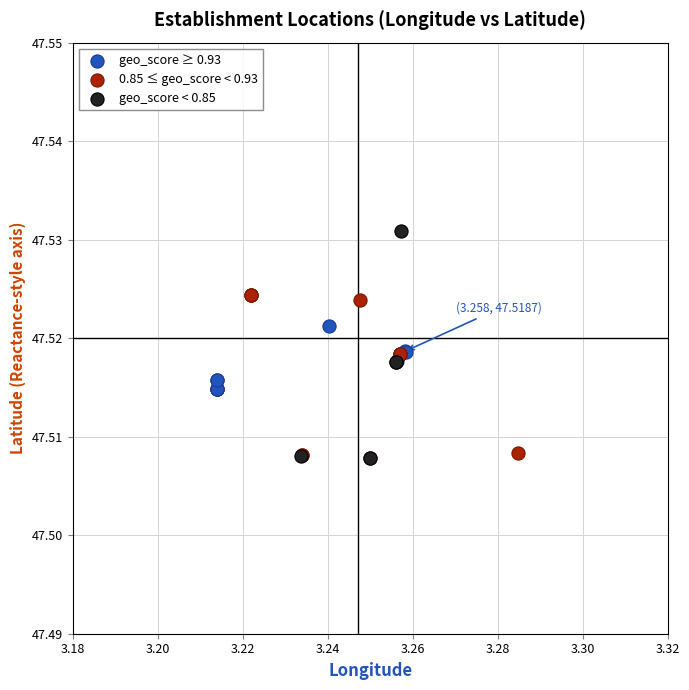

What are all the series names shown in the legend?

geo_score ≥ 0.93, 0.85 ≤ geo_score < 0.93, geo_score < 0.85